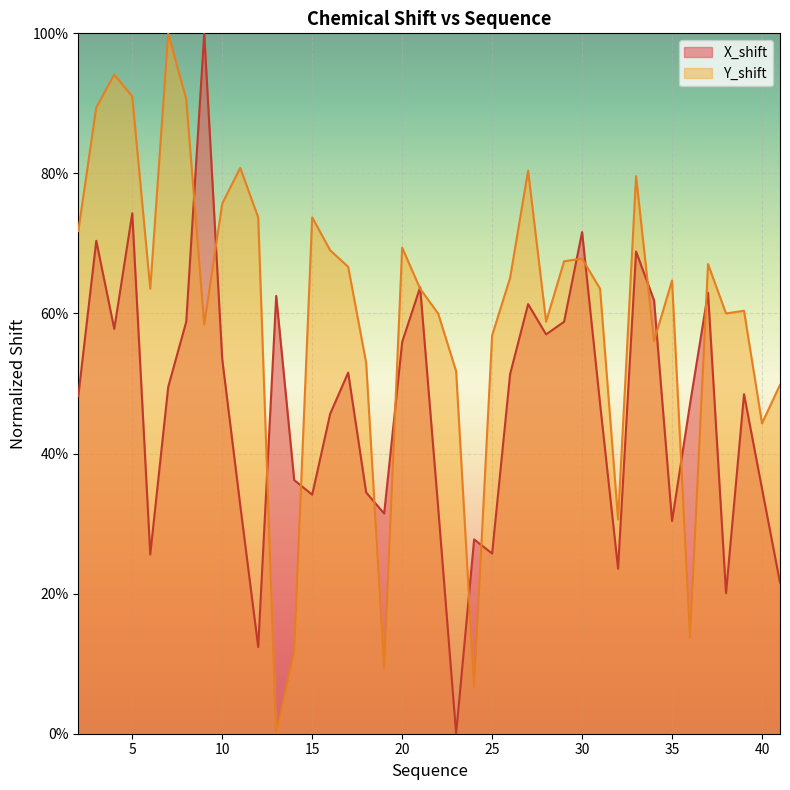

Rank the series by their average value, from highest to lowest.

Y_shift, X_shift